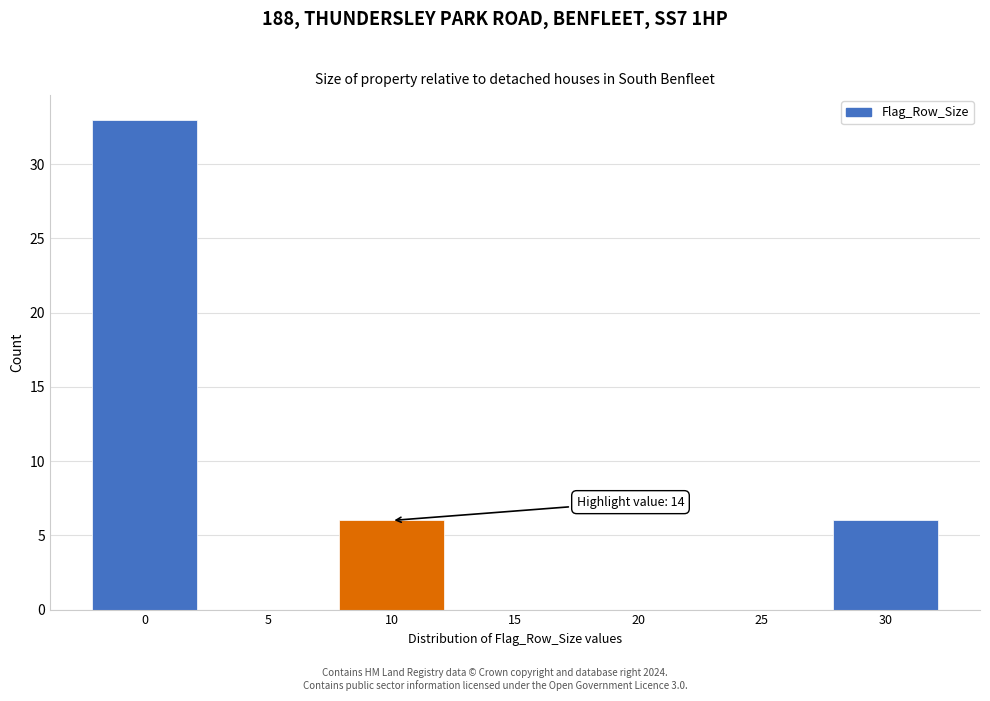

Reading left to right, list all the values displayed in this chart.

0=33	5=0	10=6	15=0	20=0	25=0	30=6